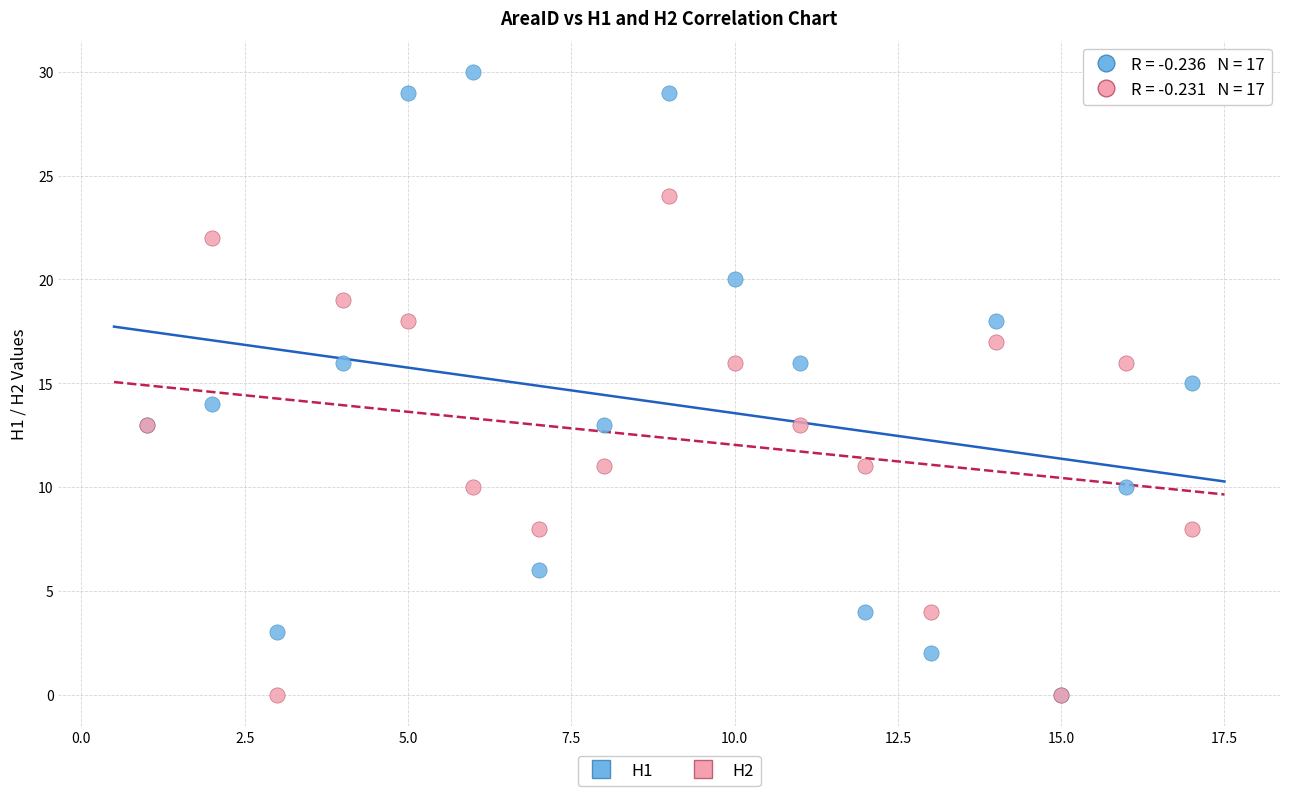

Which series has the widest spread of Y values?

H1